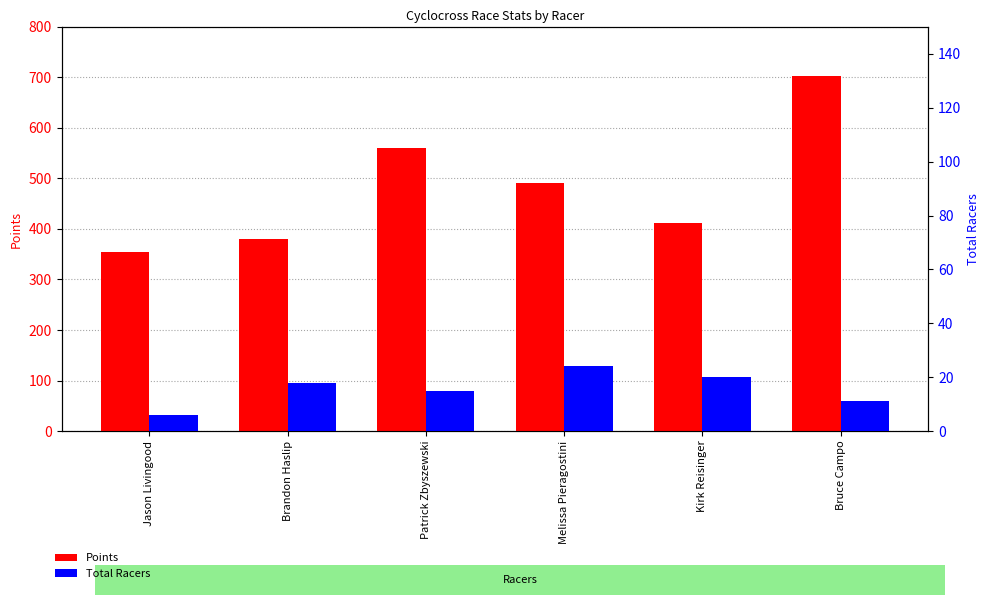

What is the total value across all series at Patrick Zbyszewski?

574.7